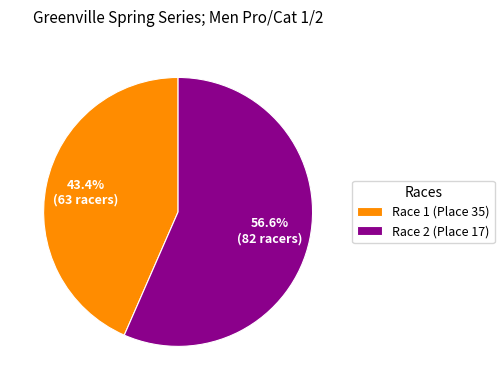

Which slice is the largest?

Race 2 (Place 17)